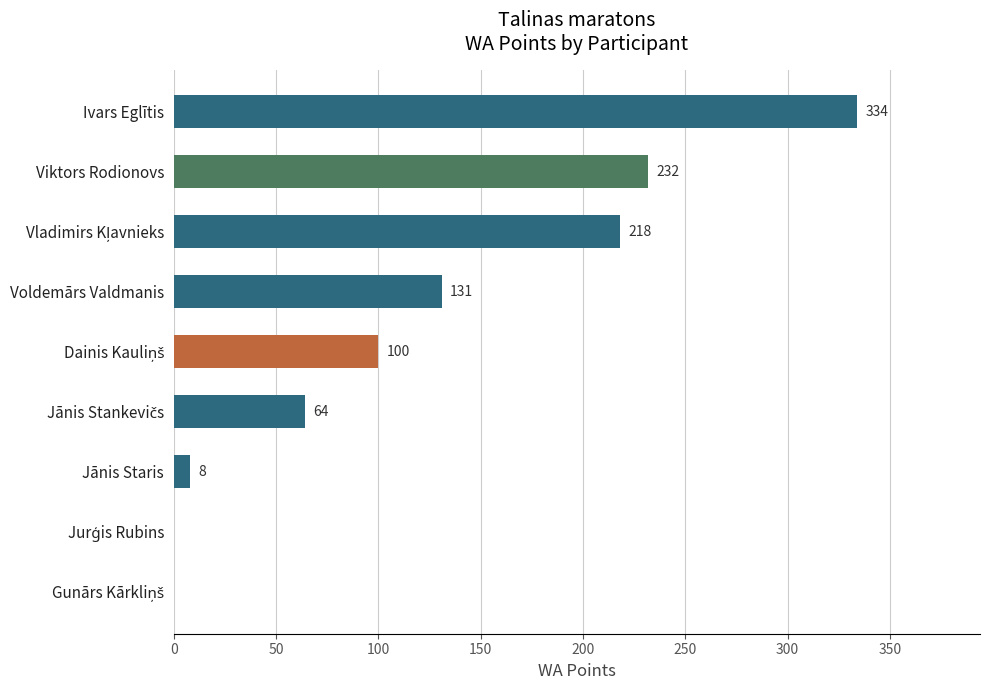

What is the sum of all values?

1087